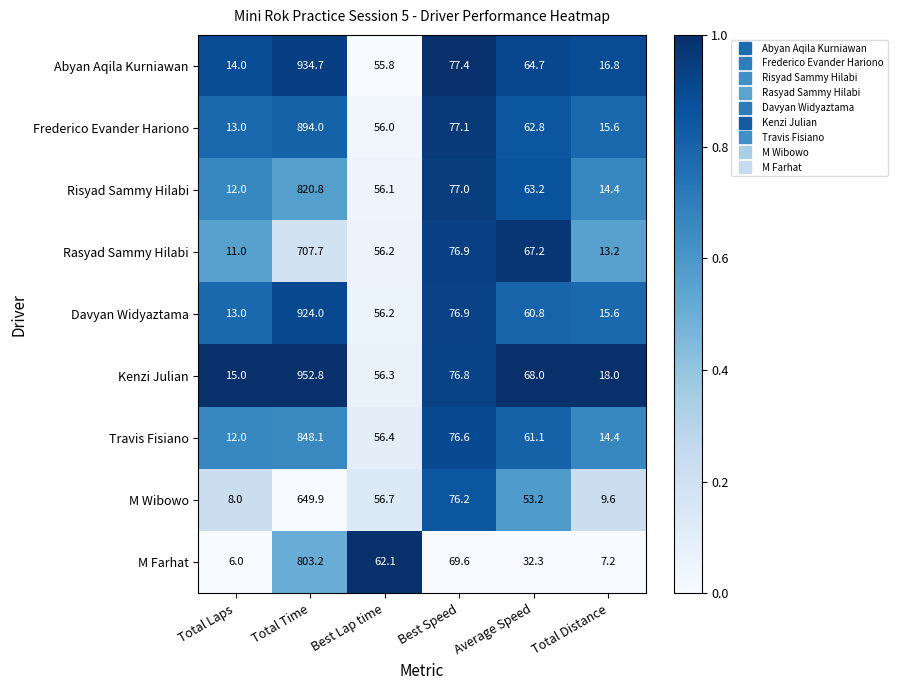

What is the sum of all Risyad Sammy Hilabi values?

1043.5